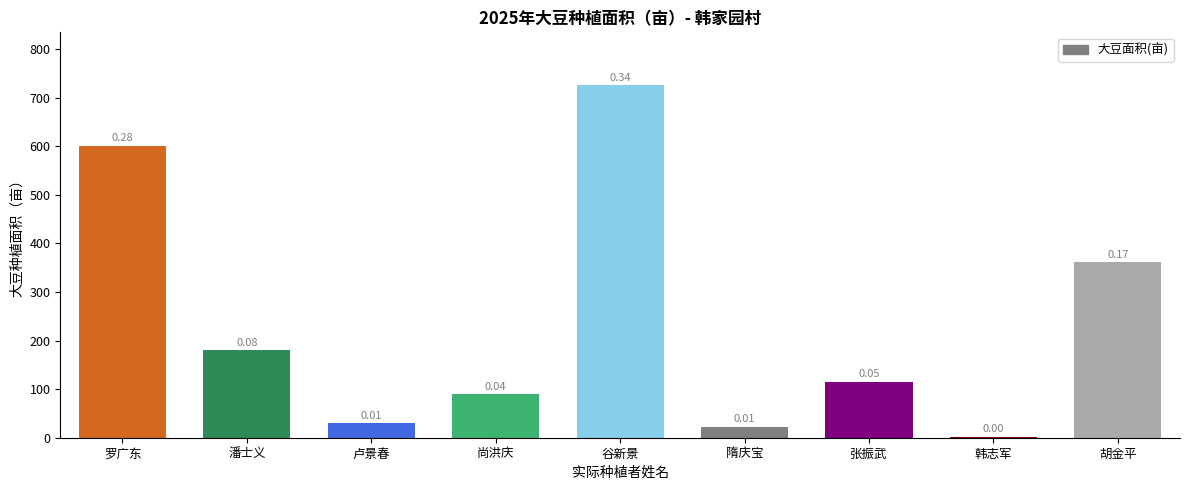

Are the bars horizontal?

No